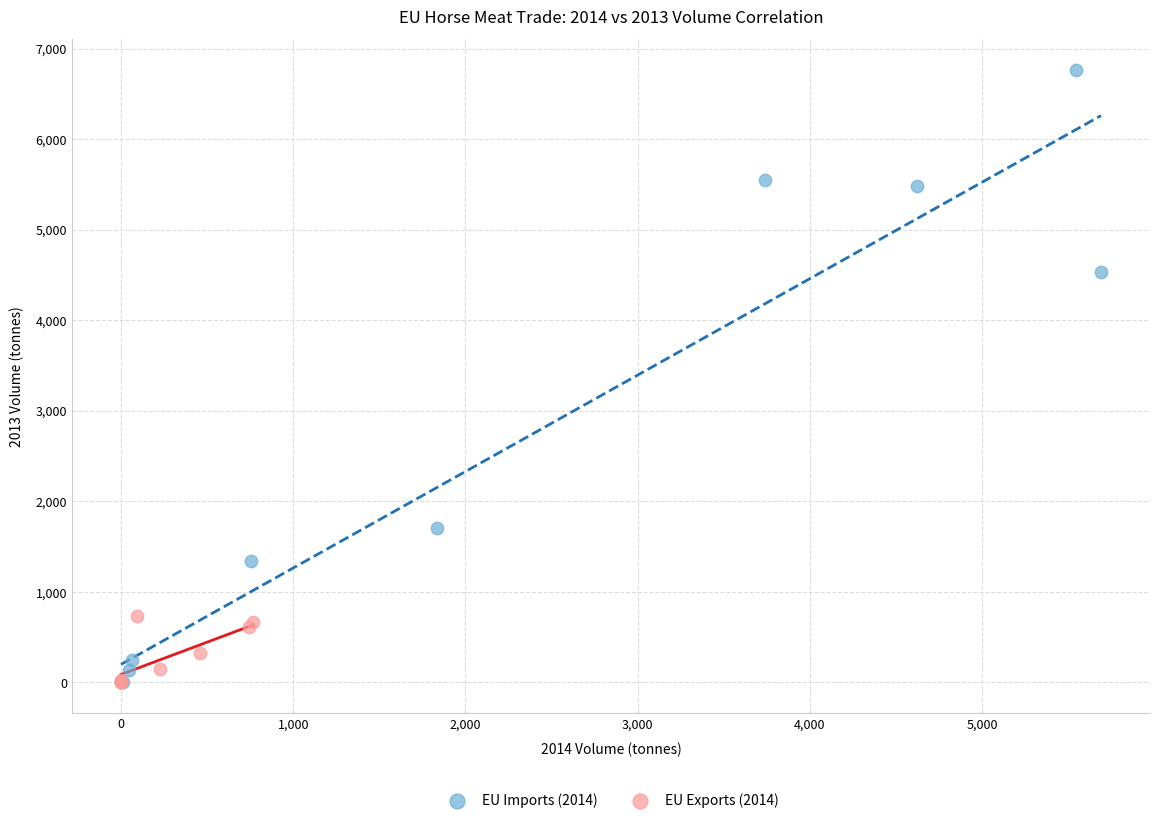

Which series reaches the maximum Y coordinate?

EU Imports (2014)